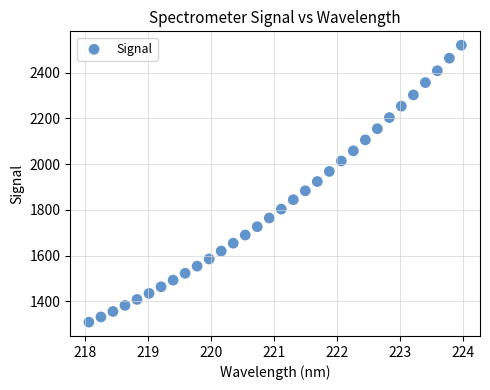

What is the range of Y values (max minus min)?

1210.6